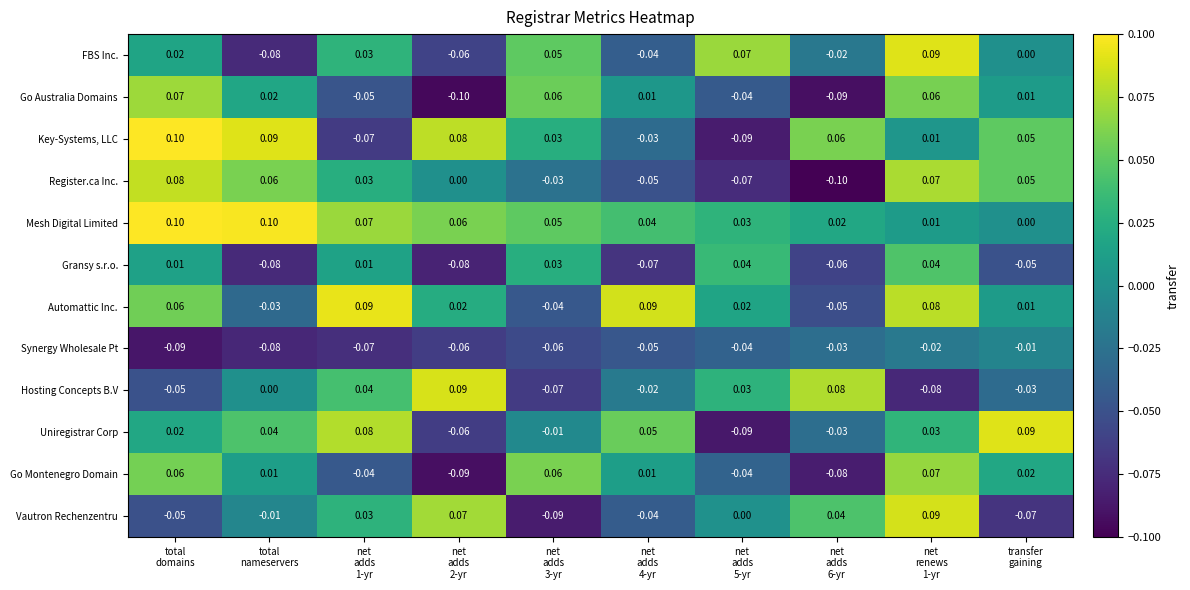

Which series has the largest total across all categories?

Mesh Digital Limited